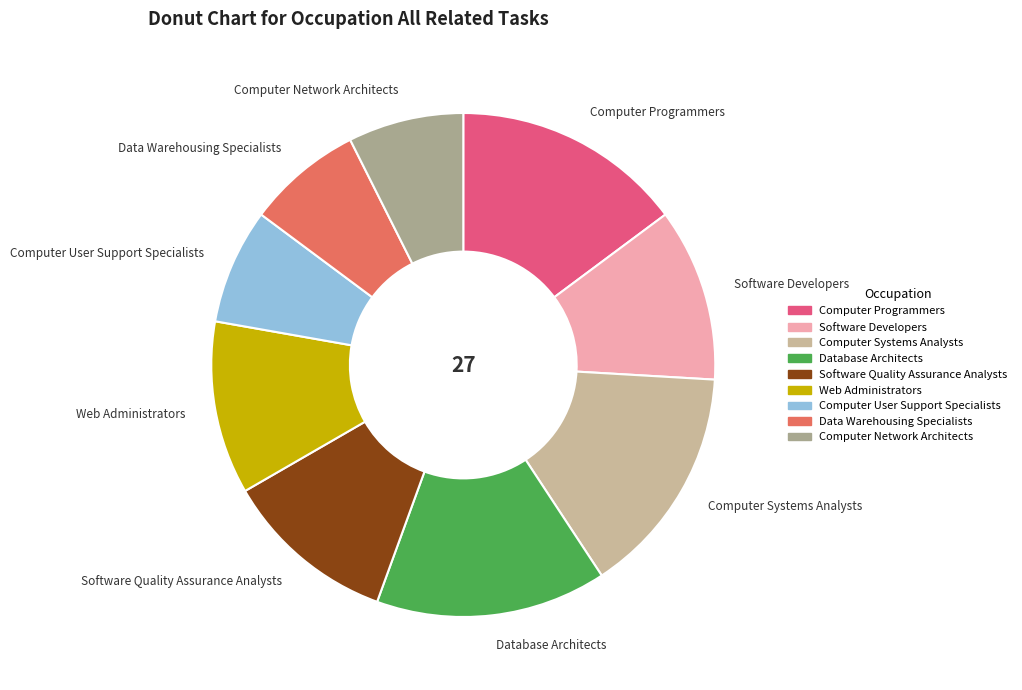

Is the sum of Software Developers and Computer User Support Specialists greater than half?

No